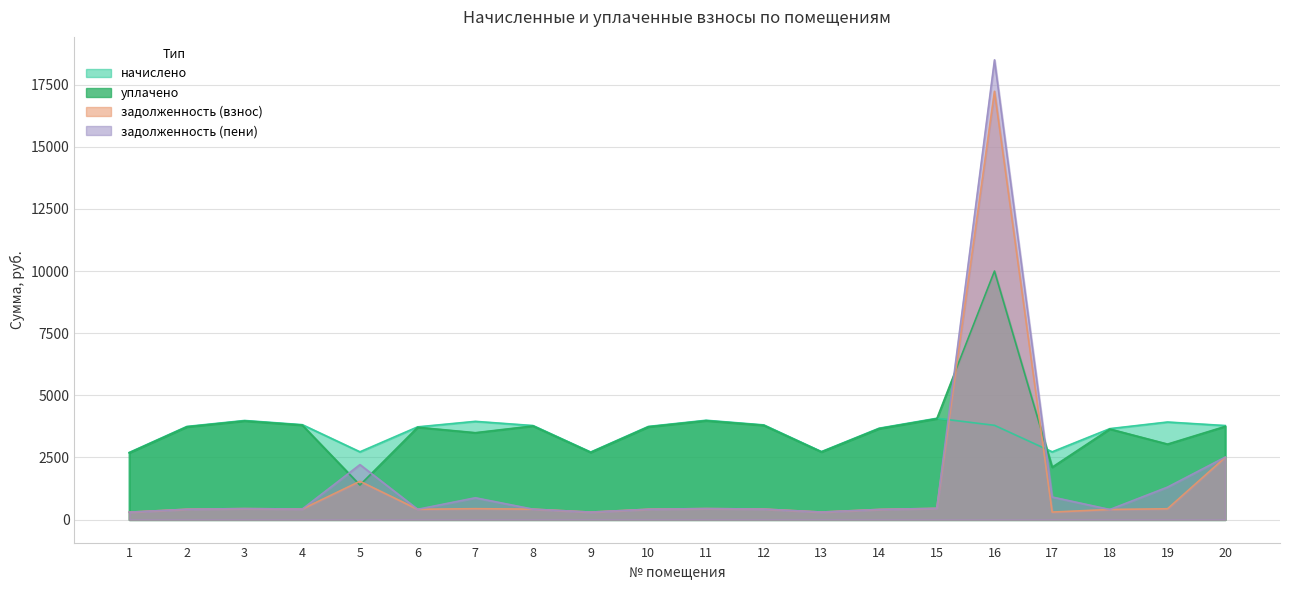

At which category does the chart reach its minimum across all series?

1